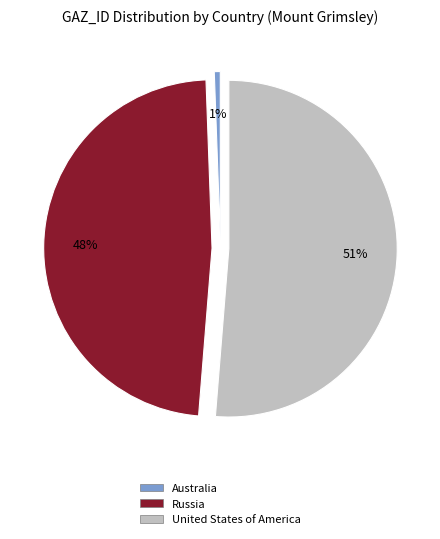

The United States of America slice represents 65% of the pie. True or false?

False